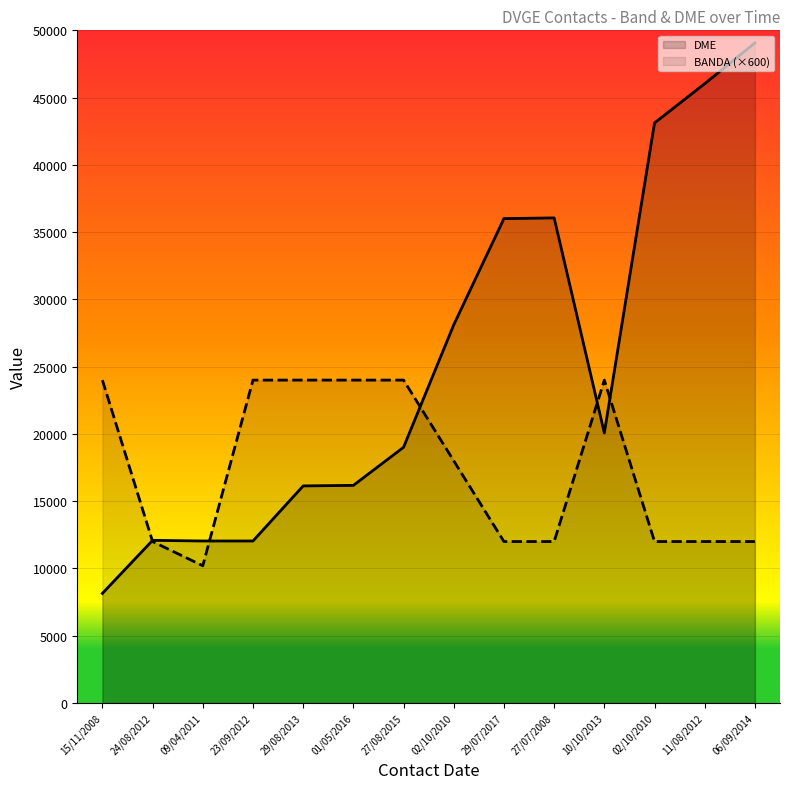

Is the value of BANDA (×600) at 09/04/2011 greater than the value of DME at 15/11/2008?

Yes